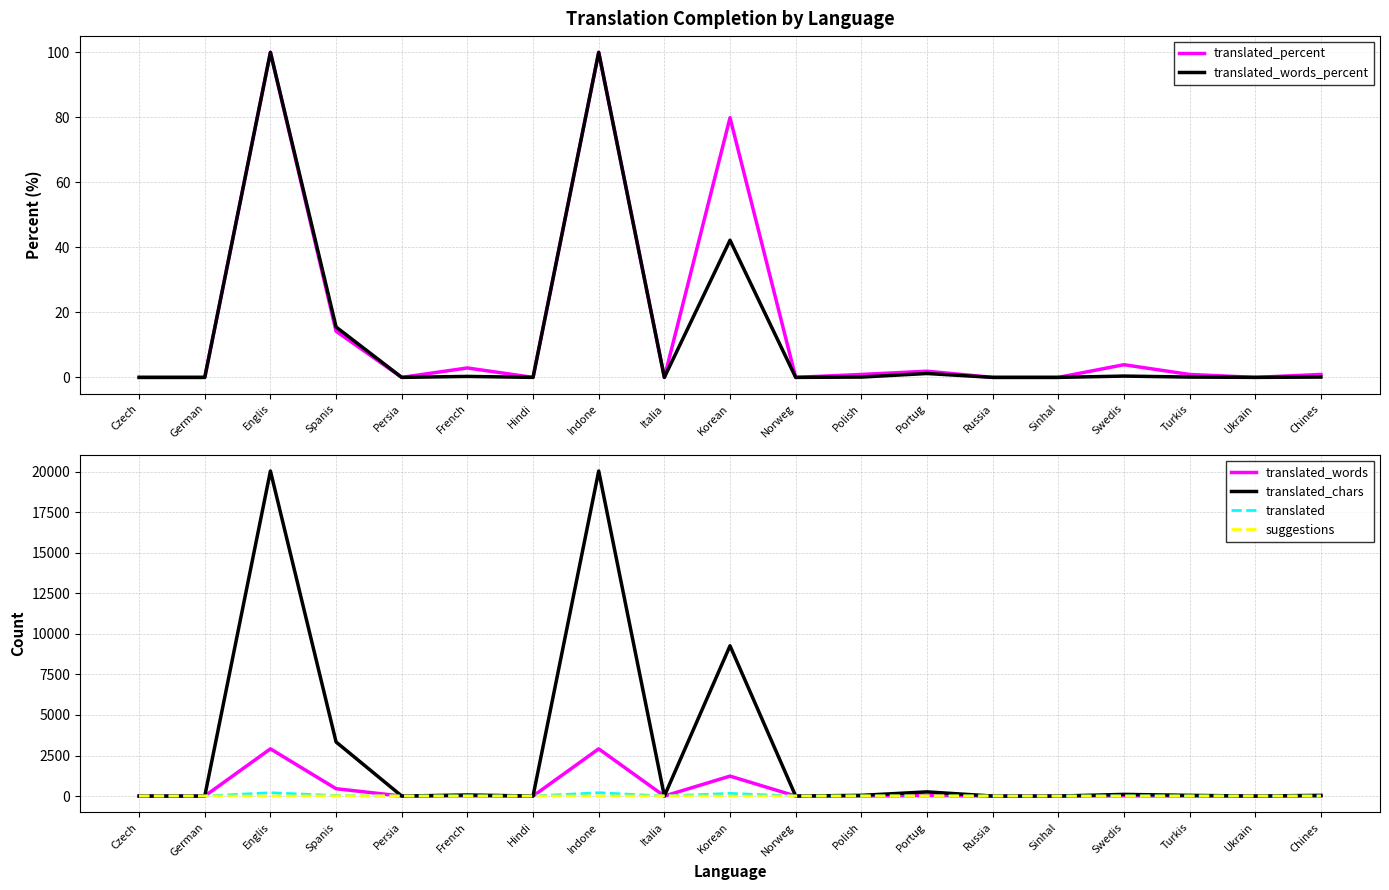

Between which two adjacent categories do translated_percent and suggestions first intersect?

German and Englis